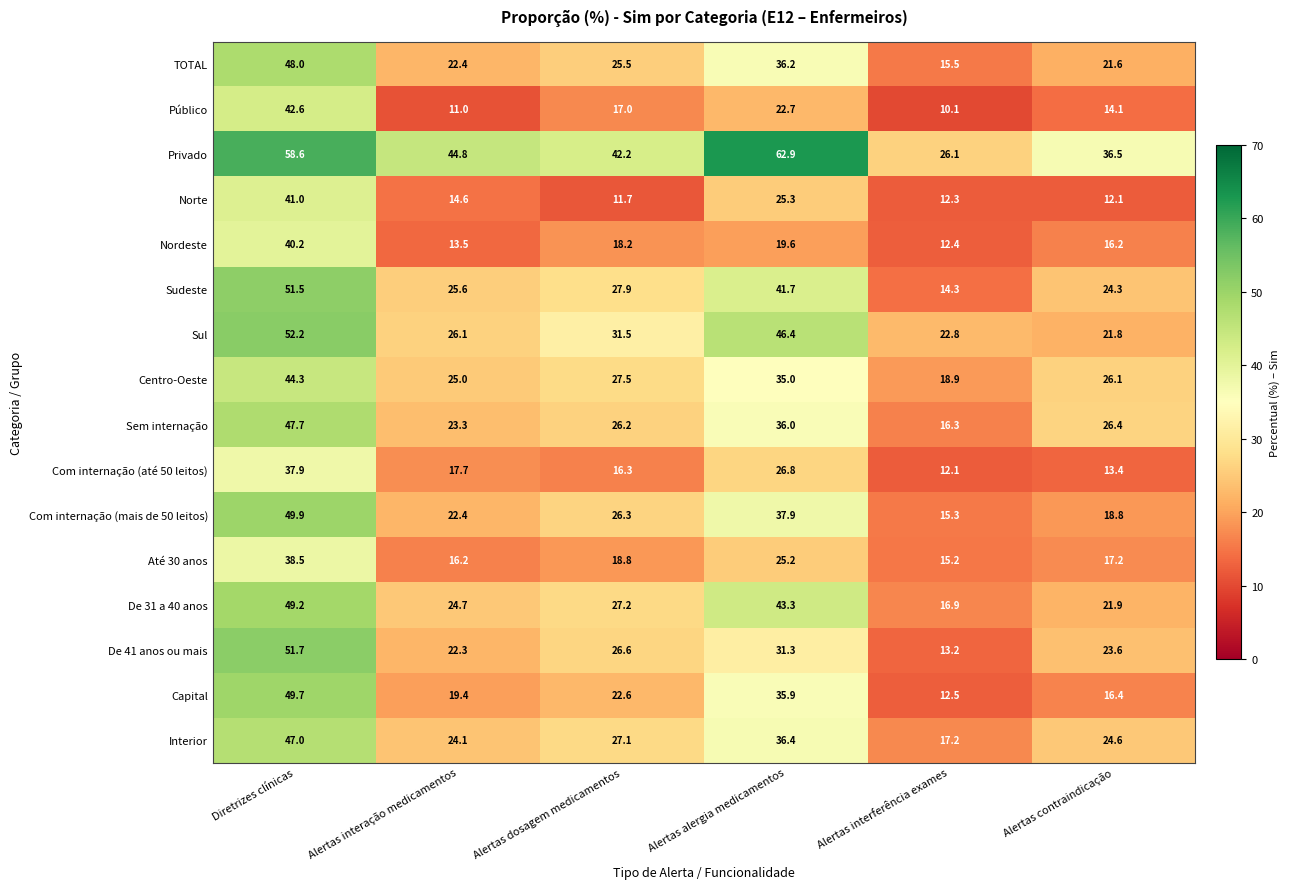

List the labels in order of Sem internação value, largest first.

Diretrizes clínicas, Alertas alergia medicamentos, Alertas contraindicação, Alertas dosagem medicamentos, Alertas interação medicamentos, Alertas interferência exames